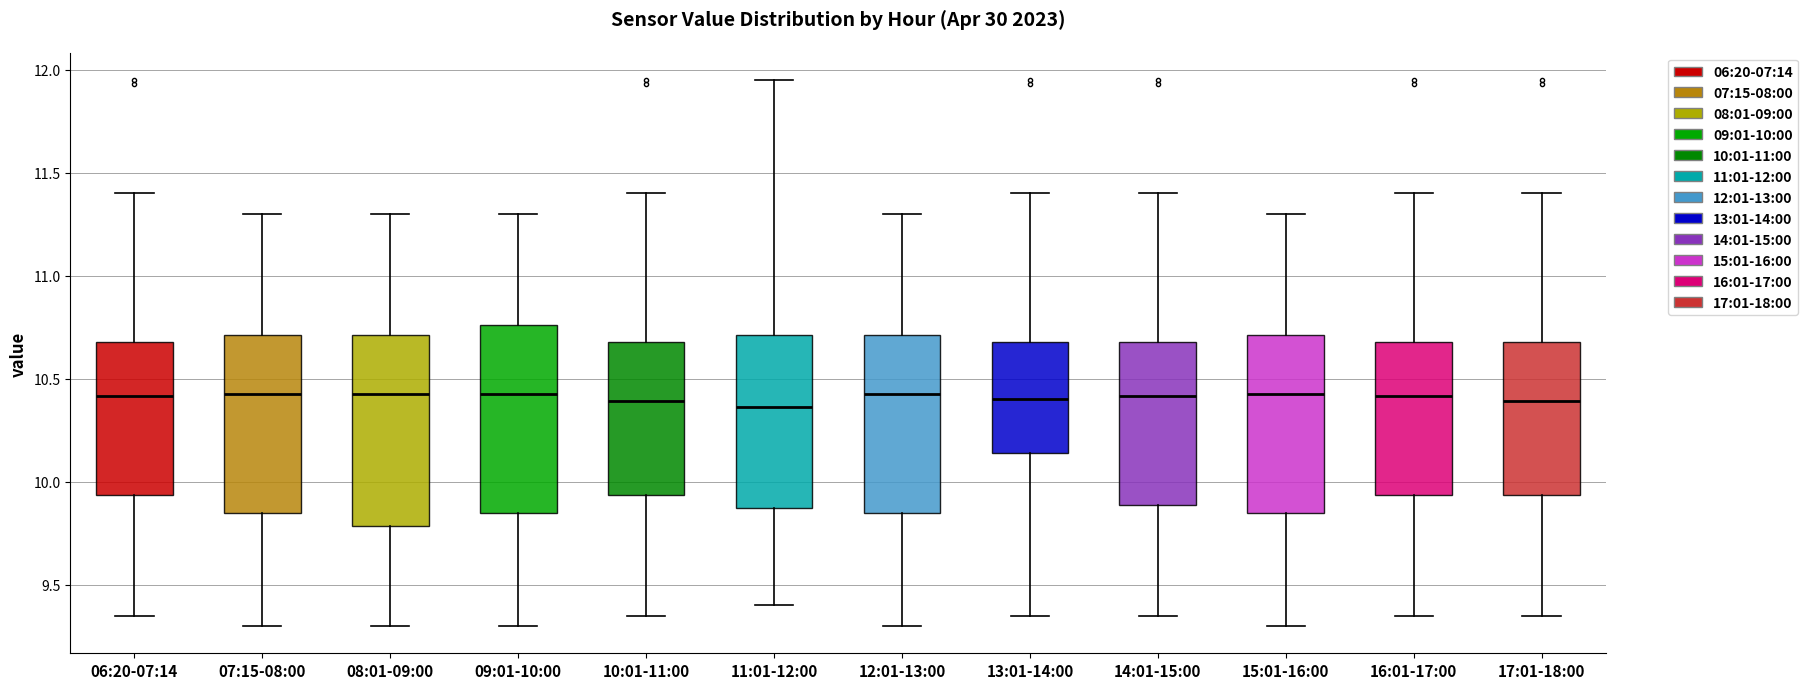

Reading left to right, read every box against the y-axis: the position of its median line, the range the box covers, and the ends of its whiskers. The values are not printed on the chart, so give them approximately, as read against the axis.

06:20-07:14: median 10.40, box 9.95 to 10.70, whiskers 9.35 to 11.40
07:15-08:00: median 10.45, box 9.85 to 10.70, whiskers 9.30 to 11.30
08:01-09:00: median 10.45, box 9.80 to 10.70, whiskers 9.30 to 11.30
09:01-10:00: median 10.45, box 9.85 to 10.75, whiskers 9.30 to 11.30
10:01-11:00: median 10.40, box 9.95 to 10.70, whiskers 9.35 to 11.40
11:01-12:00: median 10.35, box 9.90 to 10.70, whiskers 9.40 to 11.95
12:01-13:00: median 10.45, box 9.85 to 10.70, whiskers 9.30 to 11.30
13:01-14:00: median 10.40, box 10.15 to 10.70, whiskers 9.35 to 11.40
14:01-15:00: median 10.40, box 9.90 to 10.70, whiskers 9.35 to 11.40
15:01-16:00: median 10.45, box 9.85 to 10.70, whiskers 9.30 to 11.30
16:01-17:00: median 10.40, box 9.95 to 10.70, whiskers 9.35 to 11.40
17:01-18:00: median 10.40, box 9.95 to 10.70, whiskers 9.35 to 11.40